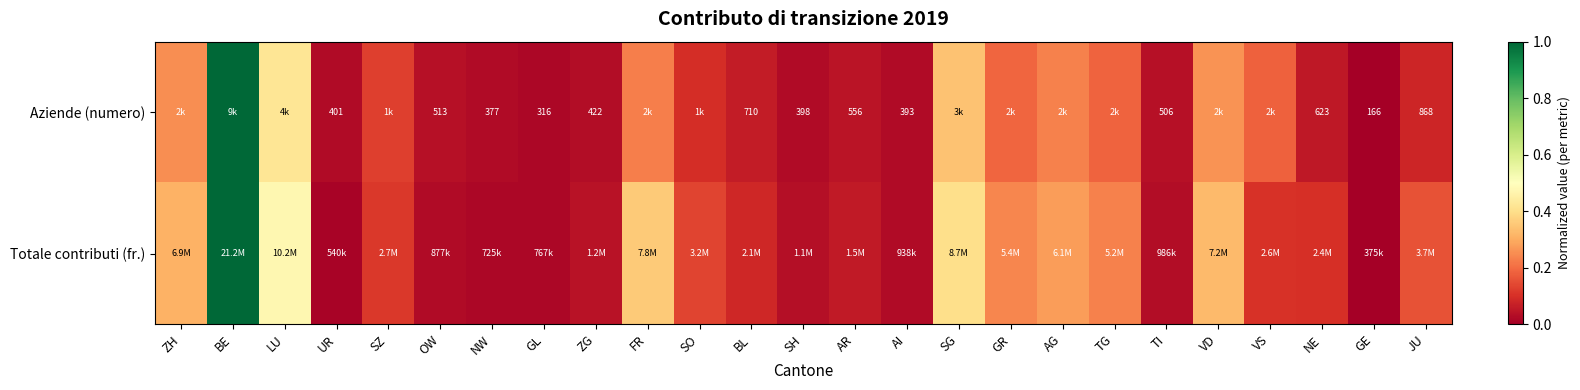

Count the number of data series in this chart.

2